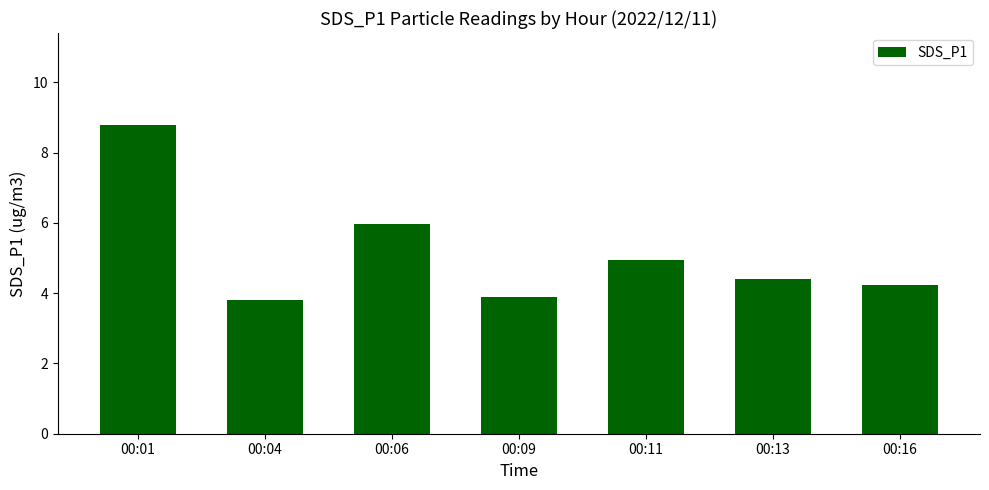

What is the smallest value displayed?

3.8